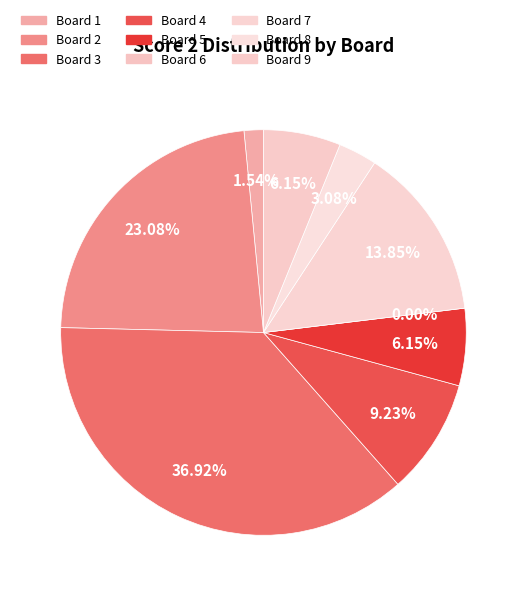

To the nearest percent, what percentage of the pie is 2?

23%